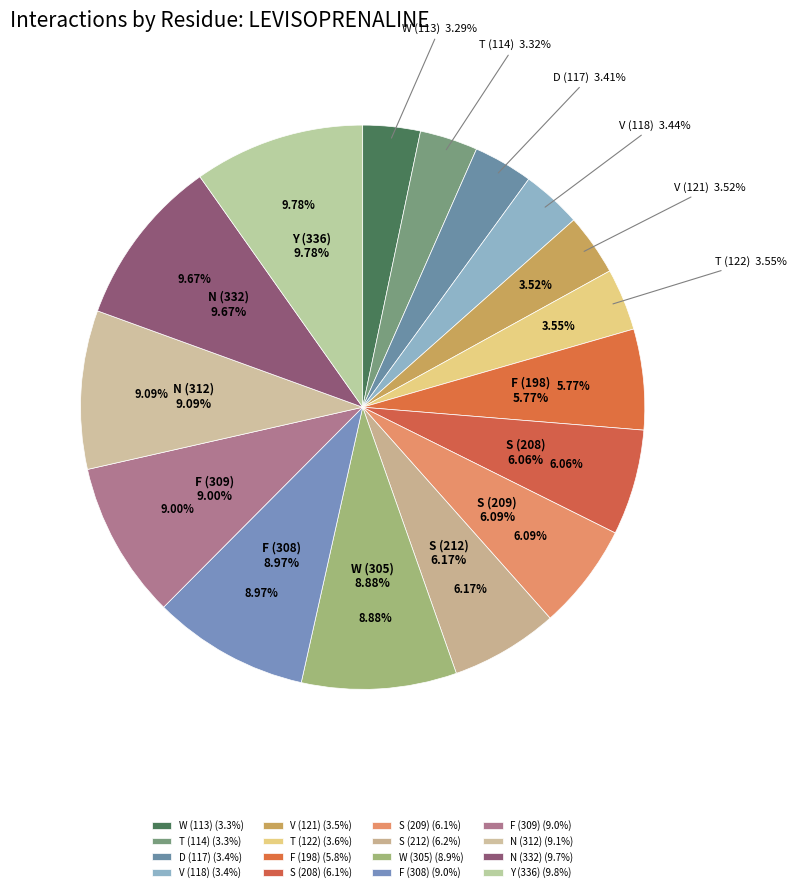

Is T (122) the majority of the pie?

No